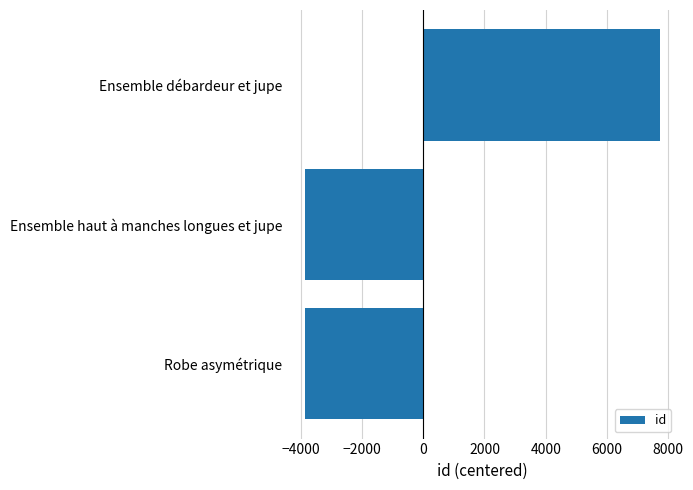

What is the difference between the maximum and minimum values?

11584.0